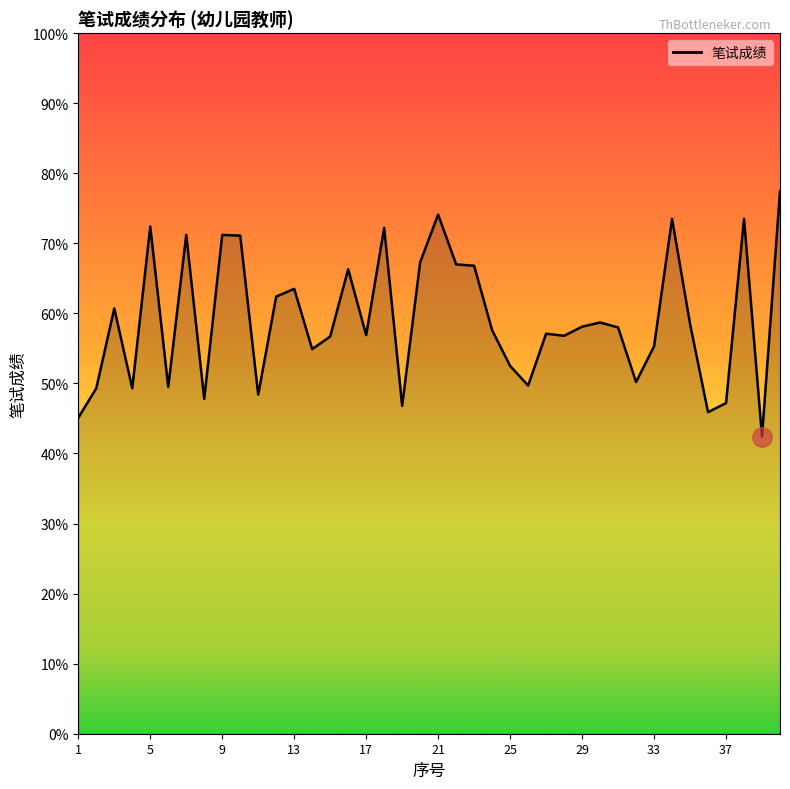

What is the difference between the maximum and minimum values?

35.0